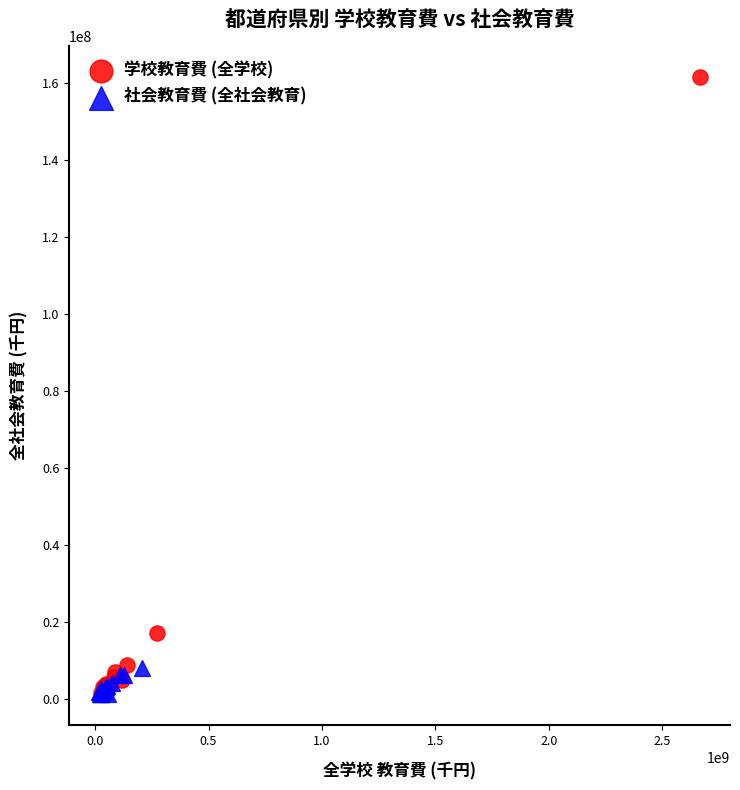

What are all the series names shown in the legend?

学校教育費 (全学校), 社会教育費 (全社会教育)